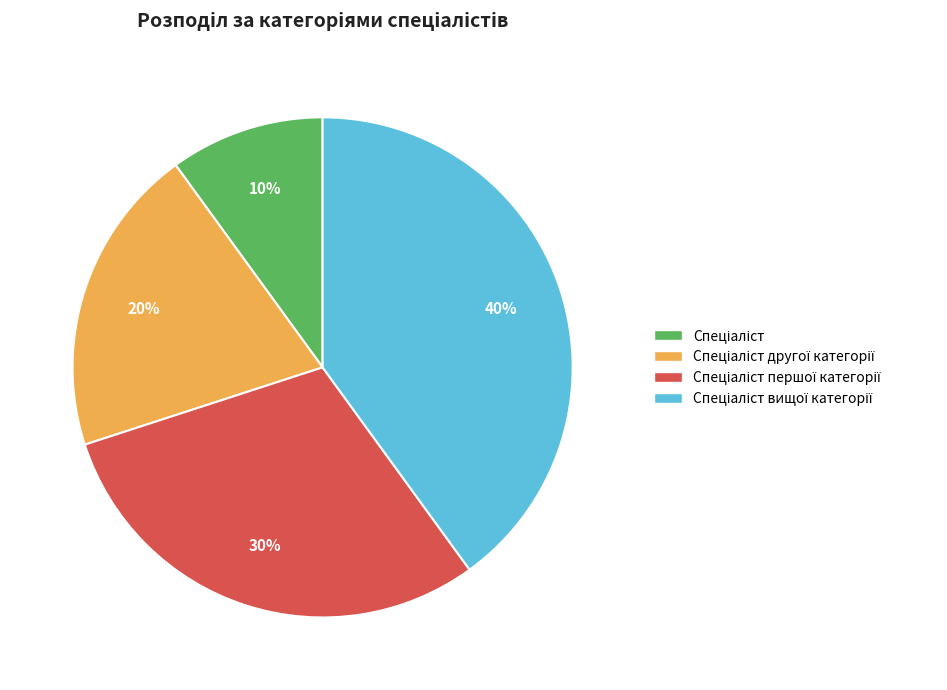

To the nearest percent, what is the difference between the largest and smallest slice percentages?

30%